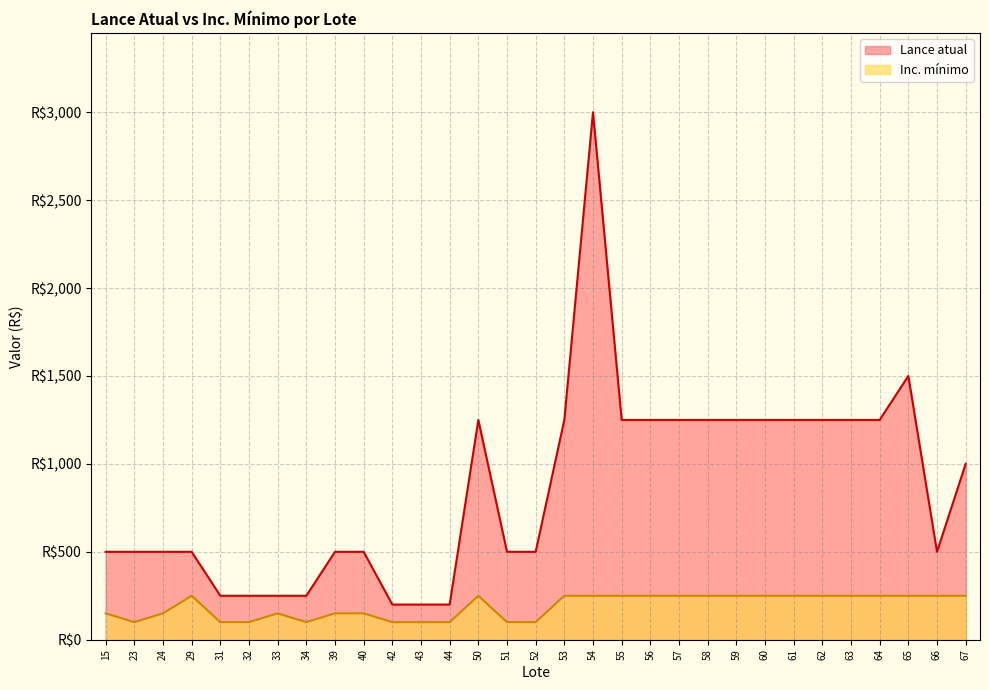

Reading right to left, transcribe all the data shown in this chart.

Lance atual: 1000	500	1500	1250	1250	1250	1250	1250	1250	1250	1250	1250	1250	3000	1250	500	500	1250	200	200	200	500	500	250	250	250	250	500	500	500	500
Inc. mínimo: 250	250	250	250	250	250	250	250	250	250	250	250	250	250	250	100	100	250	100	100	100	150	150	100	150	100	100	250	150	100	150